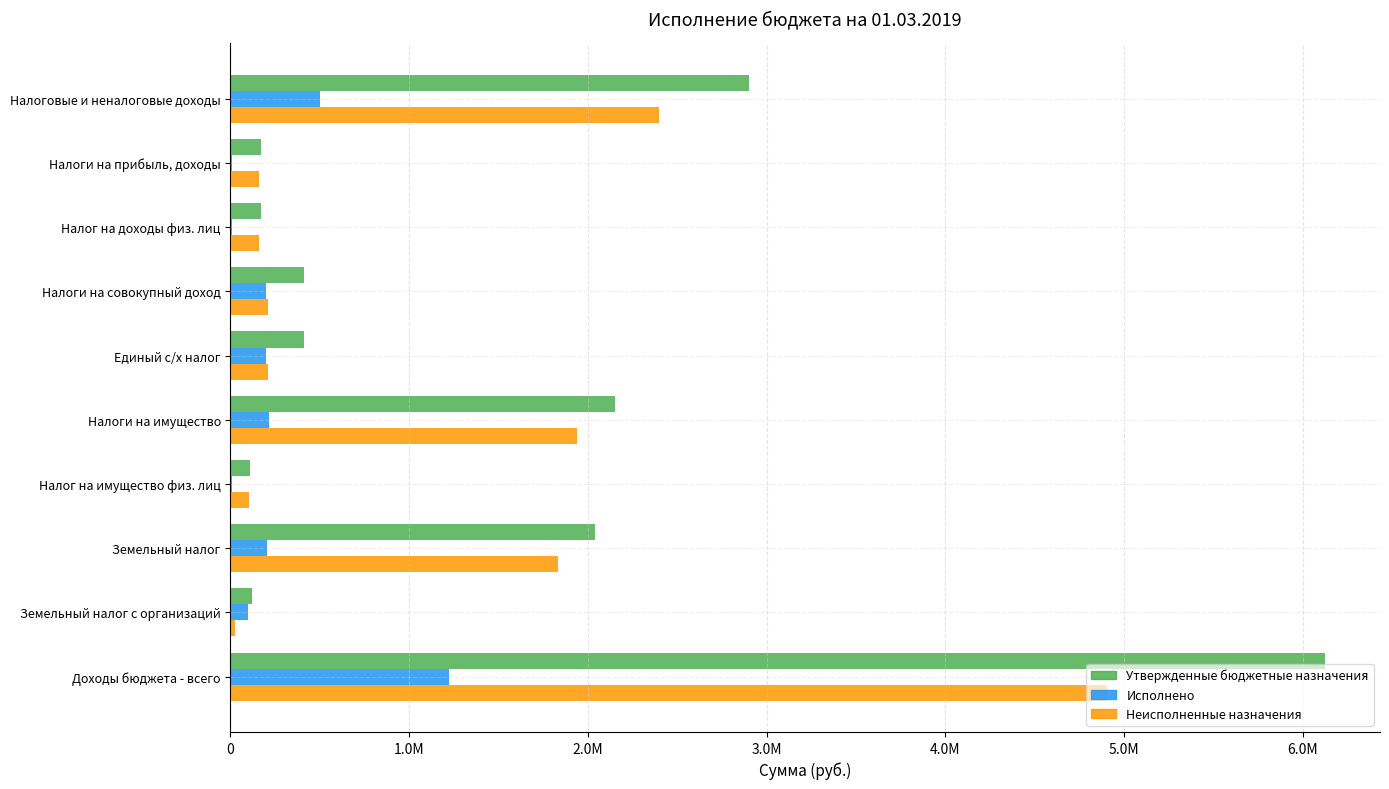

What are all the series names shown in the legend?

Утвержденные бюджетные назначения, Исполнено, Неисполненные назначения